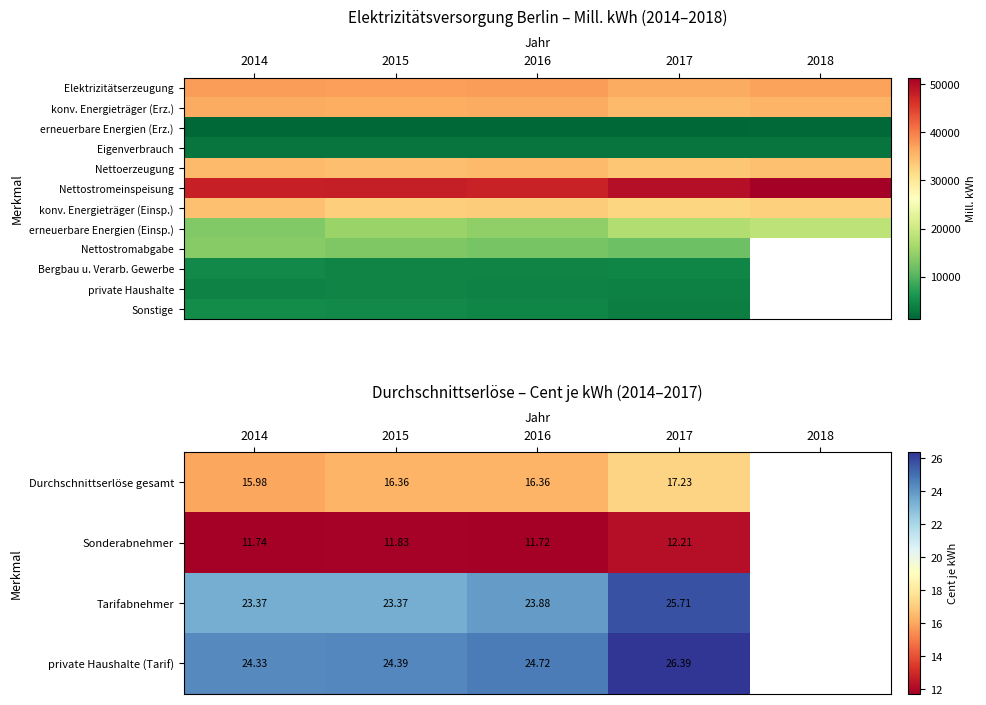

Which series has the widest spread of values?

erneuerbare Energien (Einsp.)